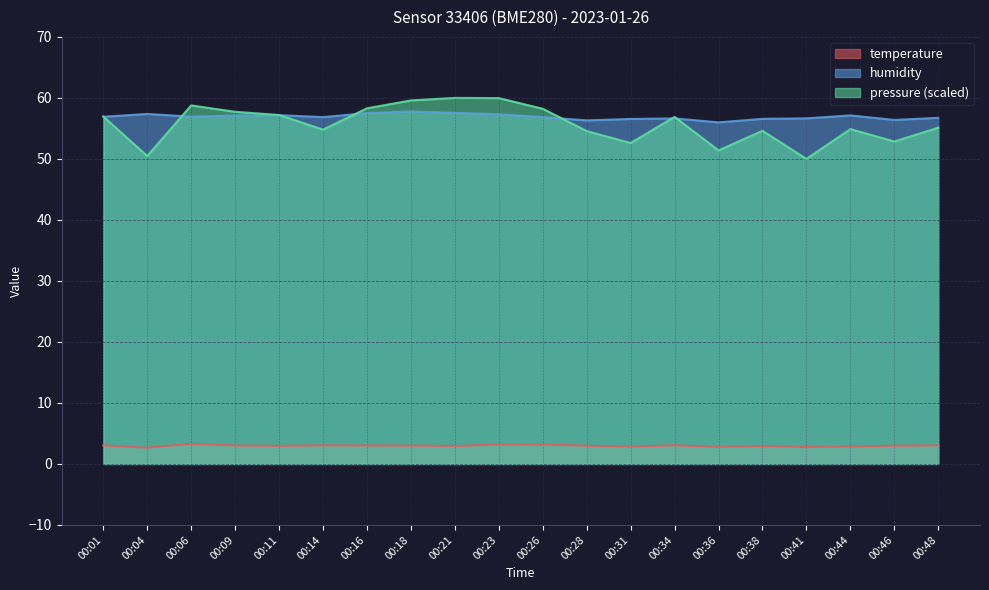

How many data points in temperature are above 3?

9